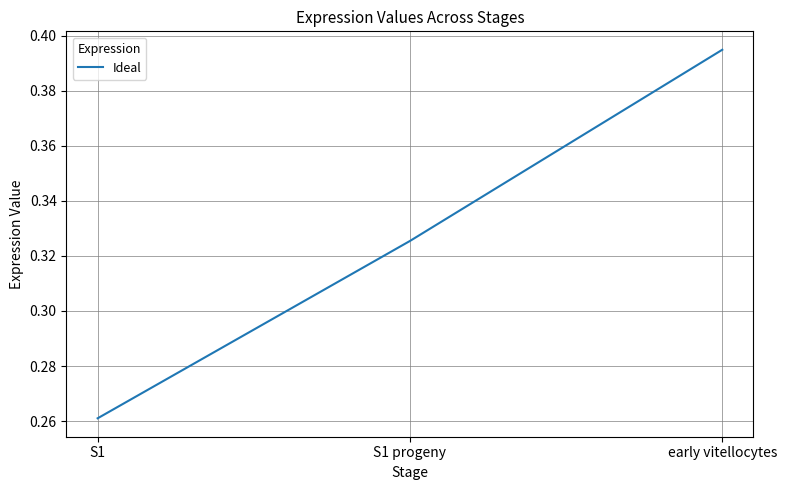

Rank the categories by value from highest to lowest.

early vitellocytes, S1 progeny, S1